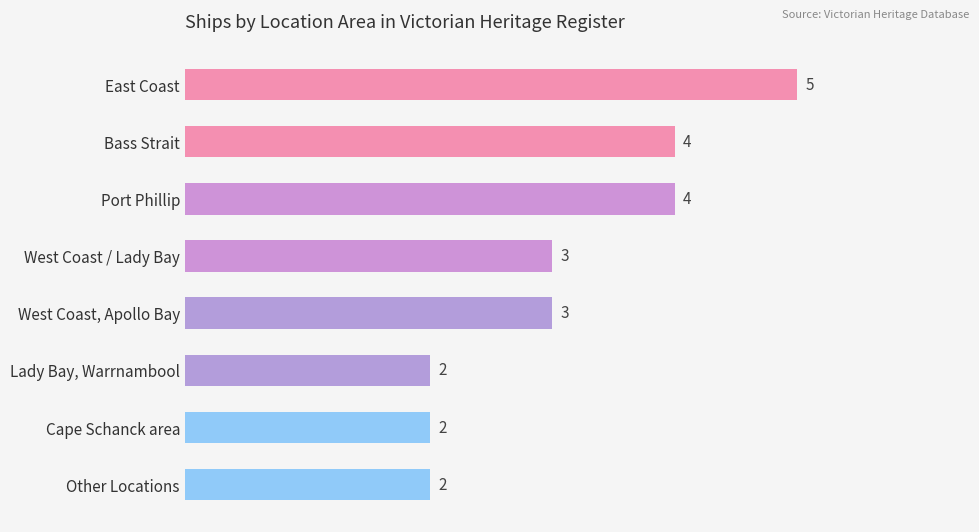

What is the sum of all values?

25